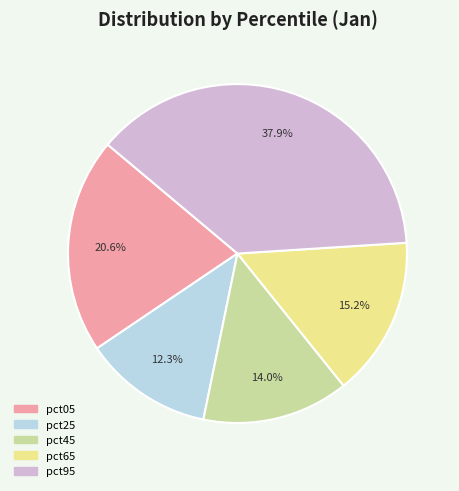

Rank the categories by value from highest to lowest.

pct95, pct05, pct65, pct45, pct25